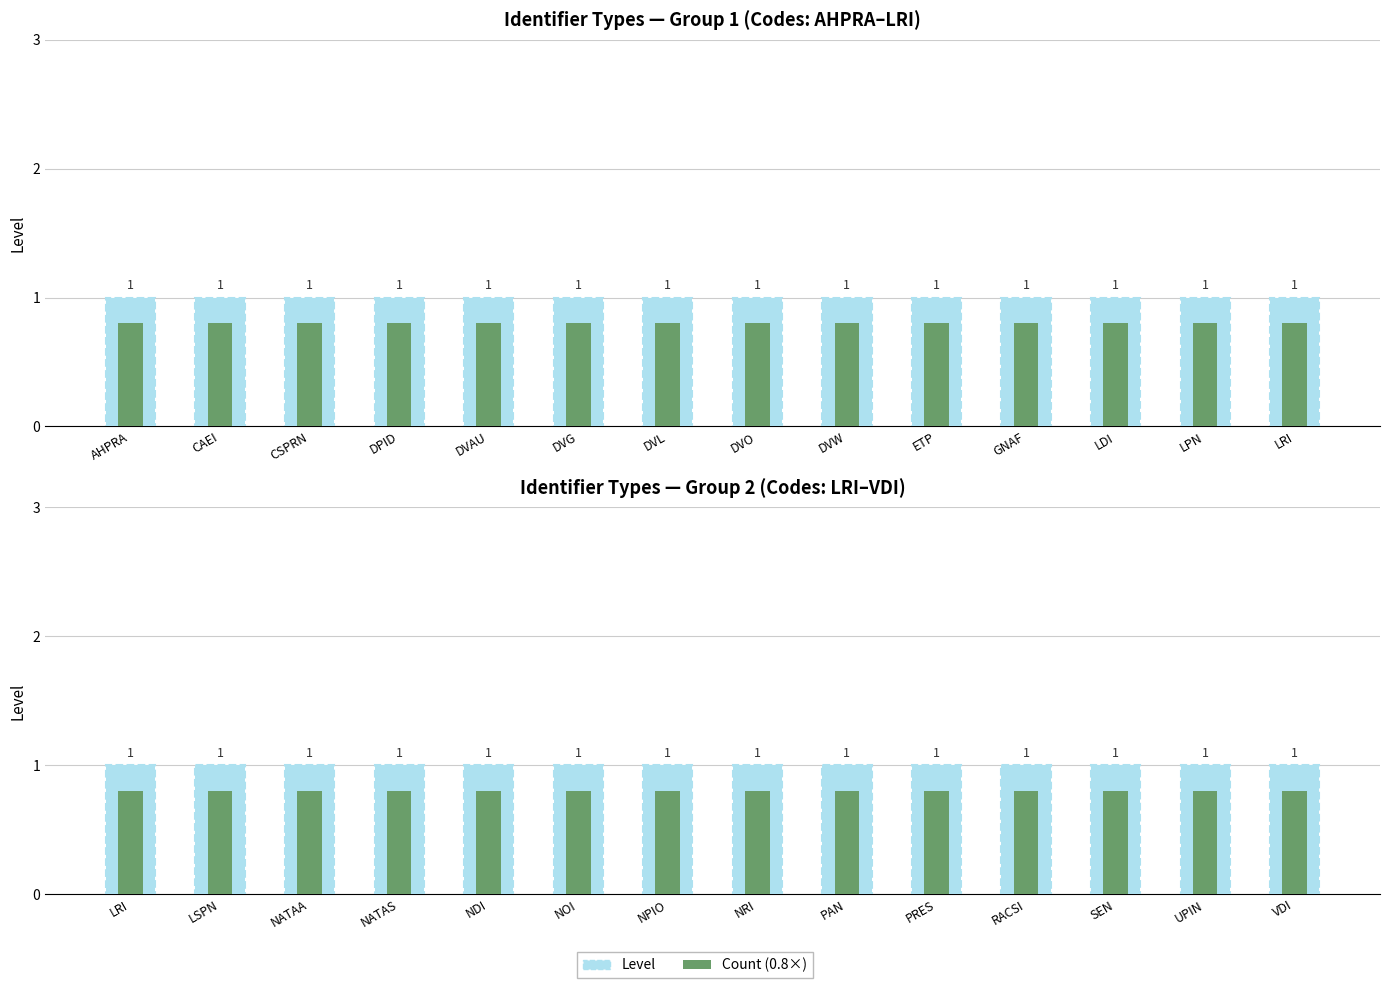

Rank the series by their maximum value, from lowest to highest.

Count, Level